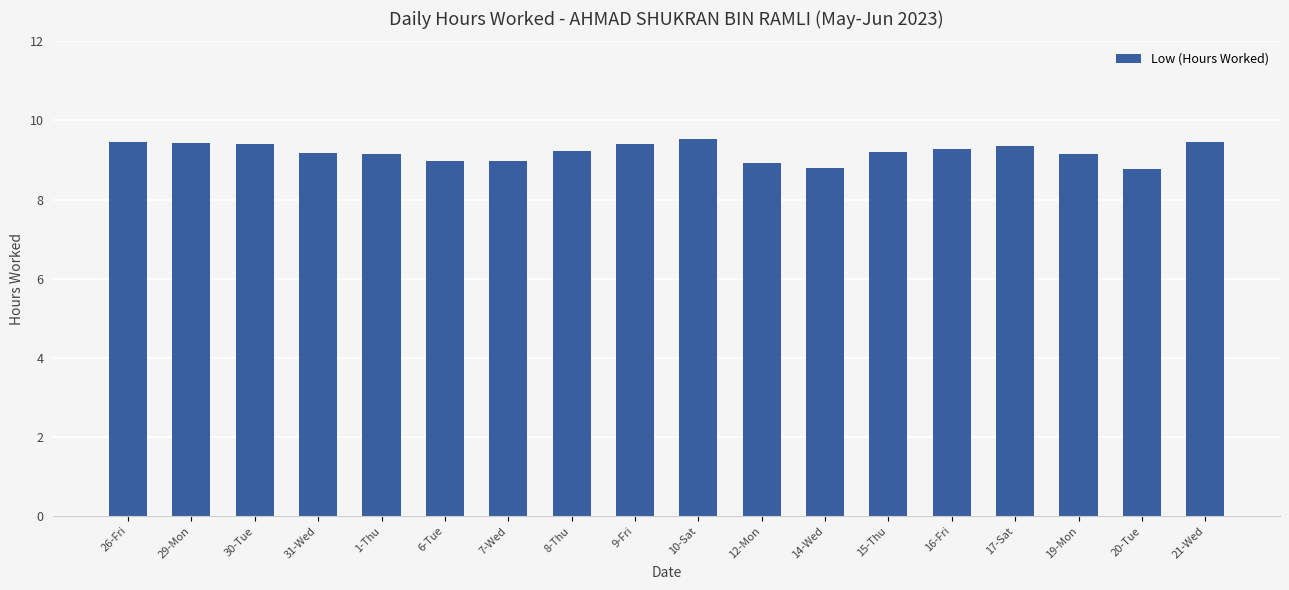

What is the ratio of the value at 26-Fri to the value at 30-Tue?

1.0